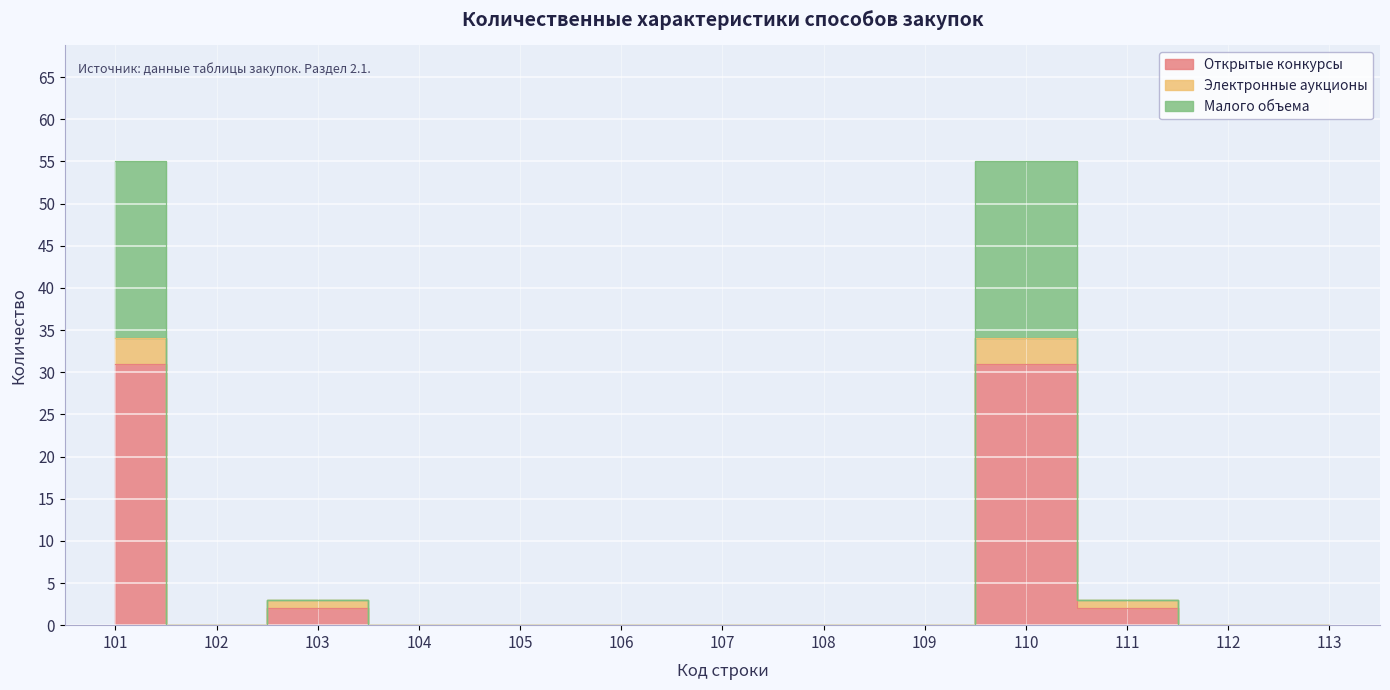

Which series has the widest spread of values?

Малого объема